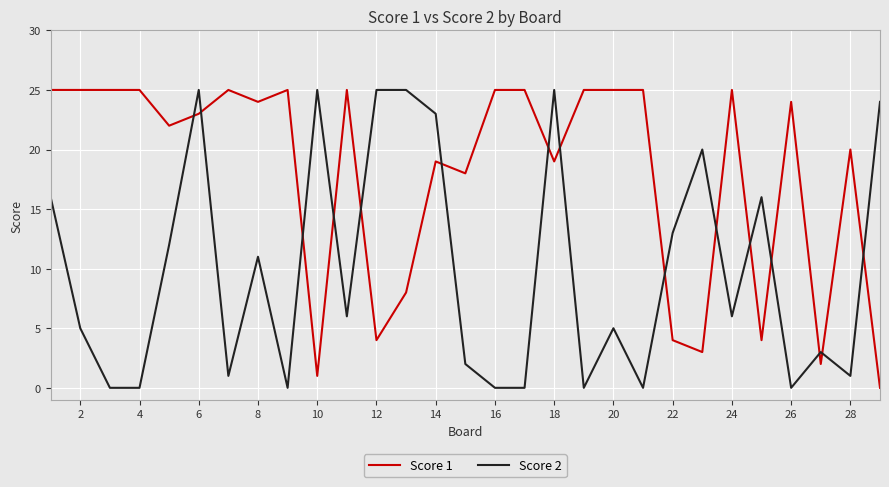

True or false: Score 1 and Score 2 cross at least once.

True